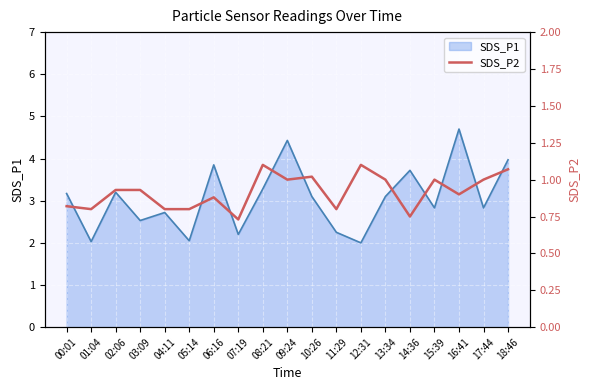

What is the lowest value of the SDS_P1 series?

2.0